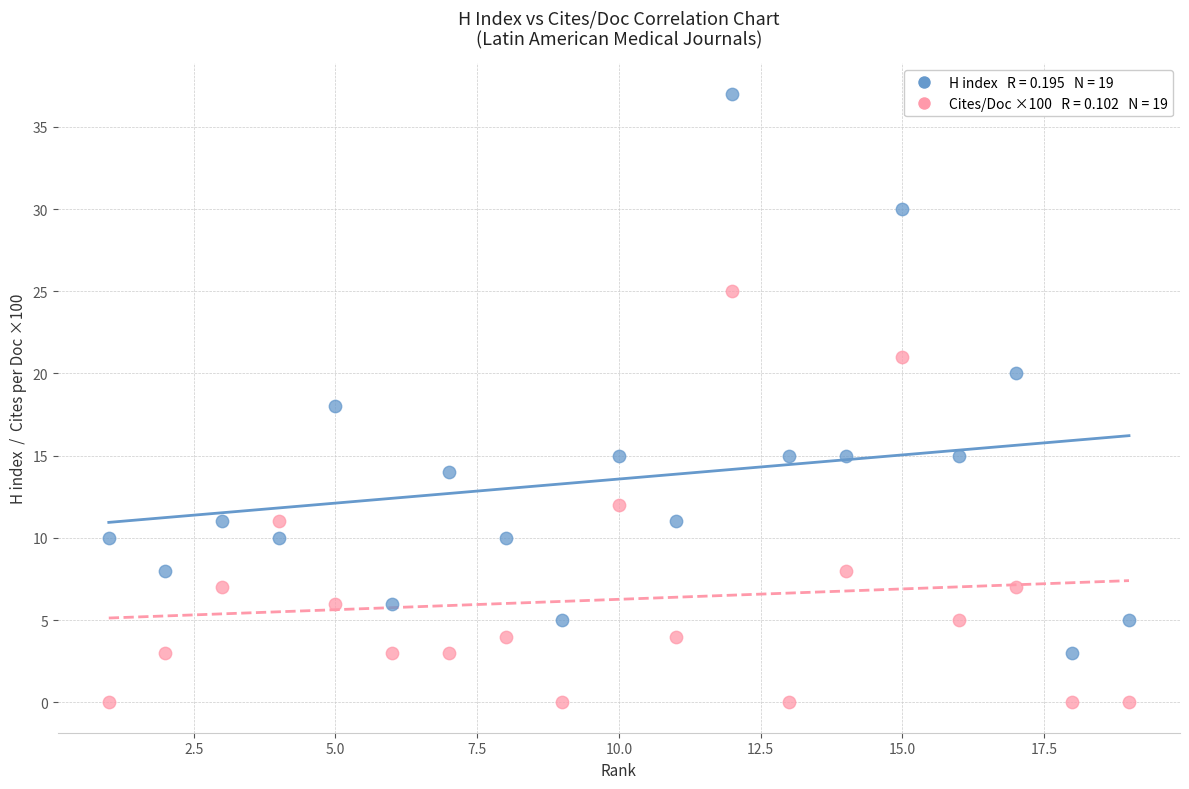

Across all data points, what is the range of X values (max minus min)?

18.0